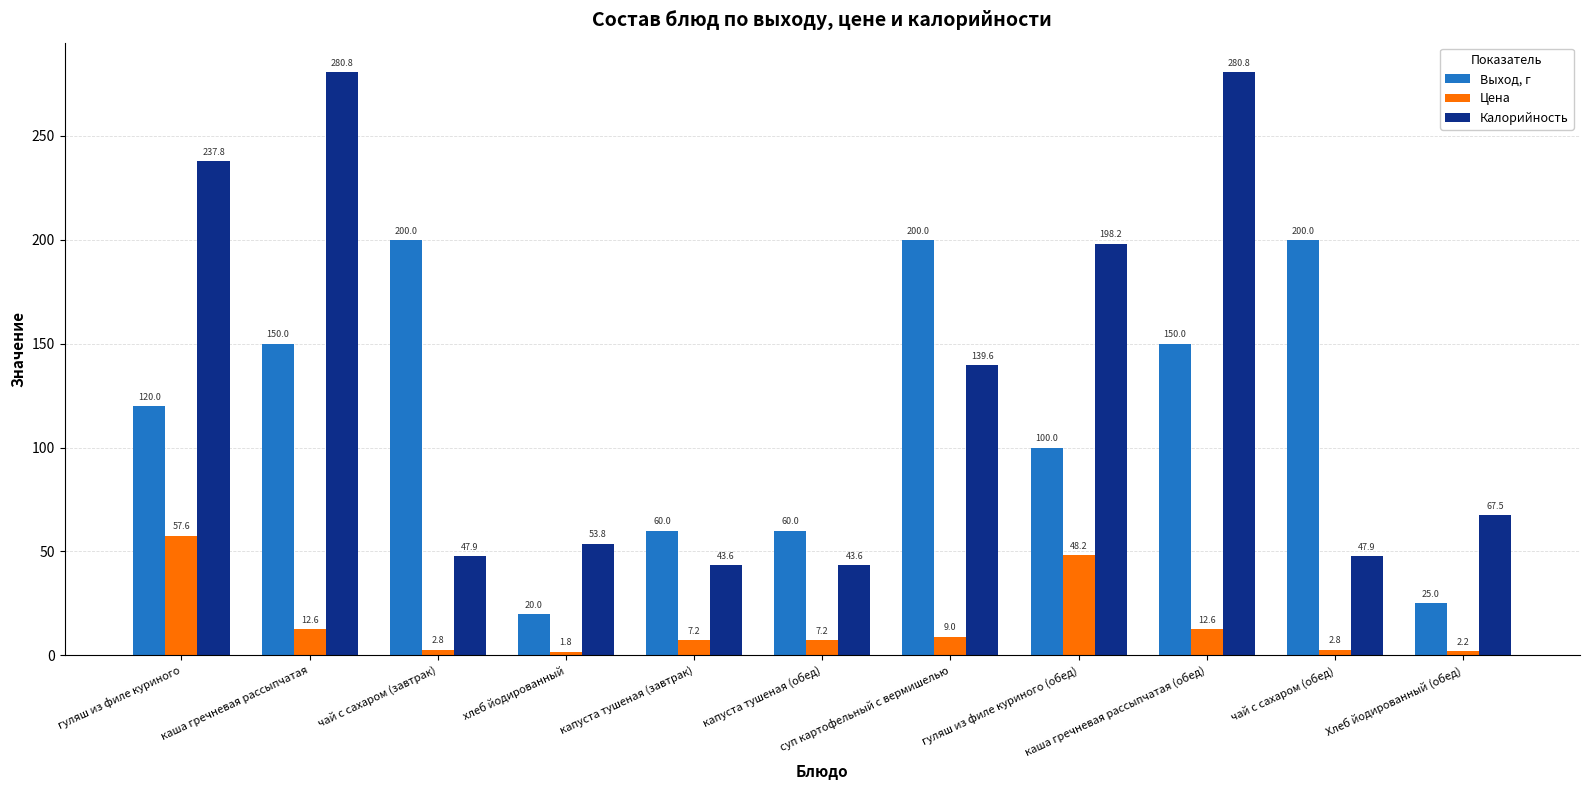

Does the chart contain stacked bars?

No